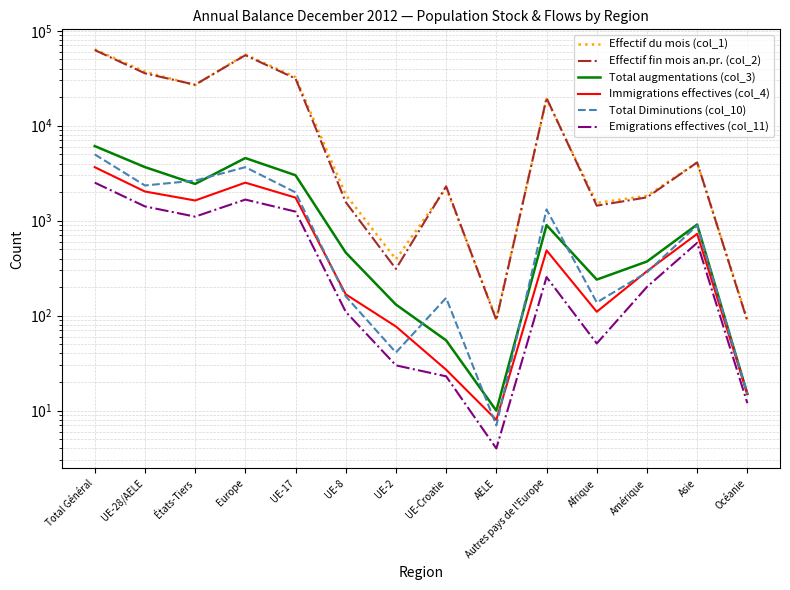

In Effectif fin mois an.pr. (col_2), how many points are higher than both neighbors (excluding endpoints)?

4